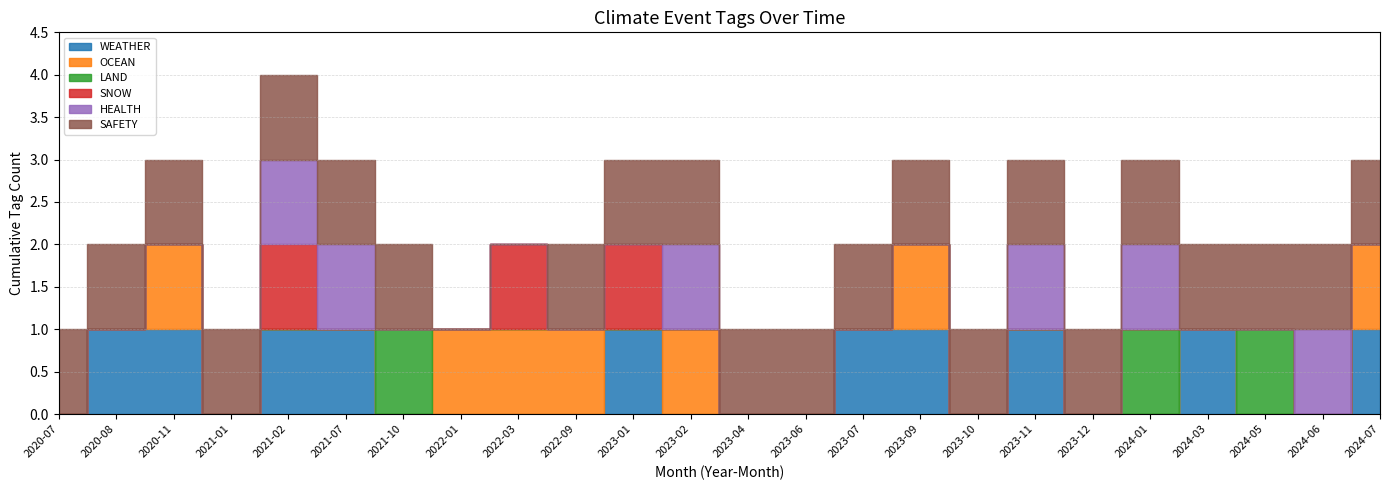

Count the LAND values in the range 0 to 1.

24